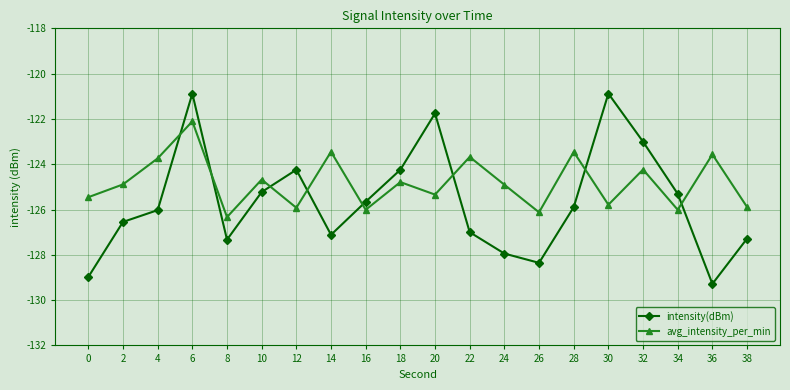

At which category does intensity(dBm) reach its first local valley?

8